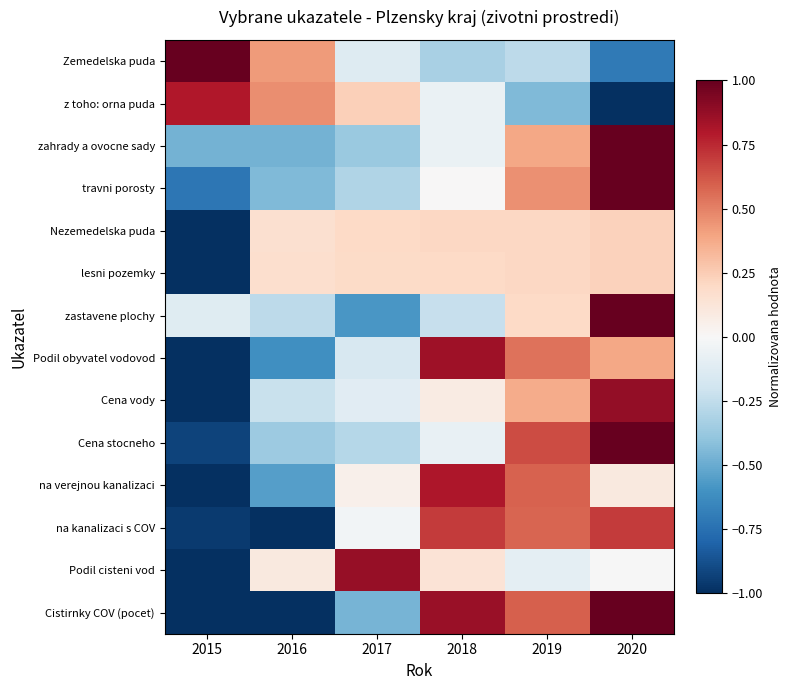

At 2019, list the series in order from largest to smallest.

Cena stocneho, Cistirnky COV (pocet), na verejnou kanalizaci, na kanalizaci s COV, Podil obyvatel vodovod, travni porosty, zahrady a ovocne sady, Cena vody, lesni pozemky, Nezemedelska puda, zastavene plochy, Podil cisteni vod, Zemedelska puda, z toho: orna puda